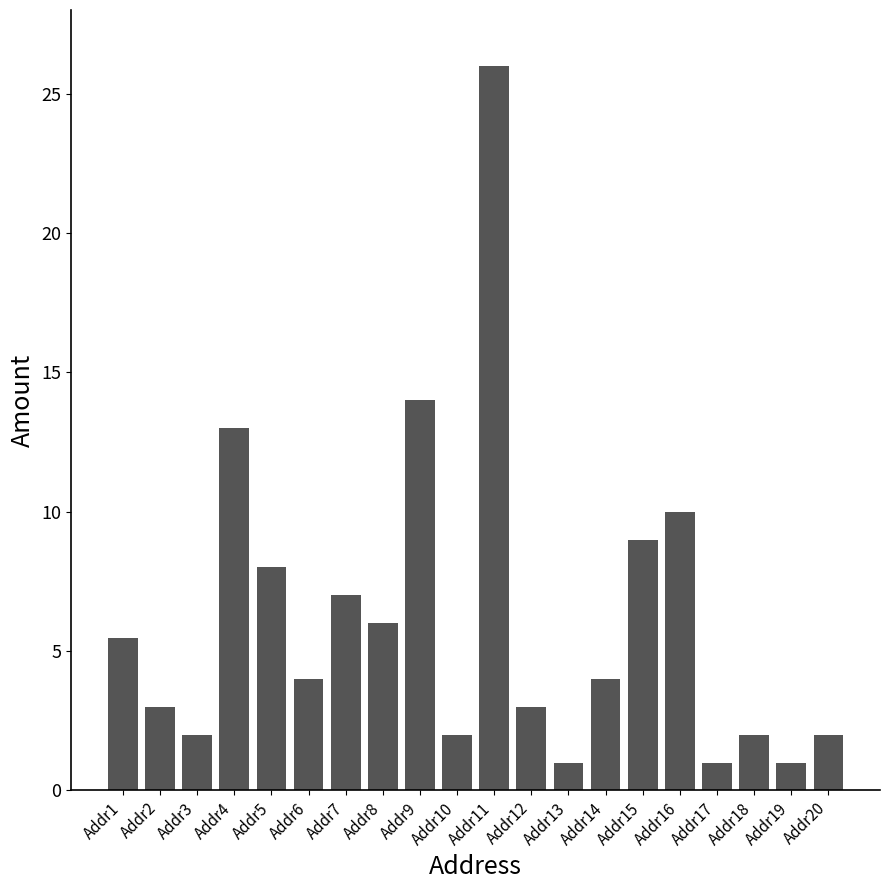

How many bars are there in total?

20